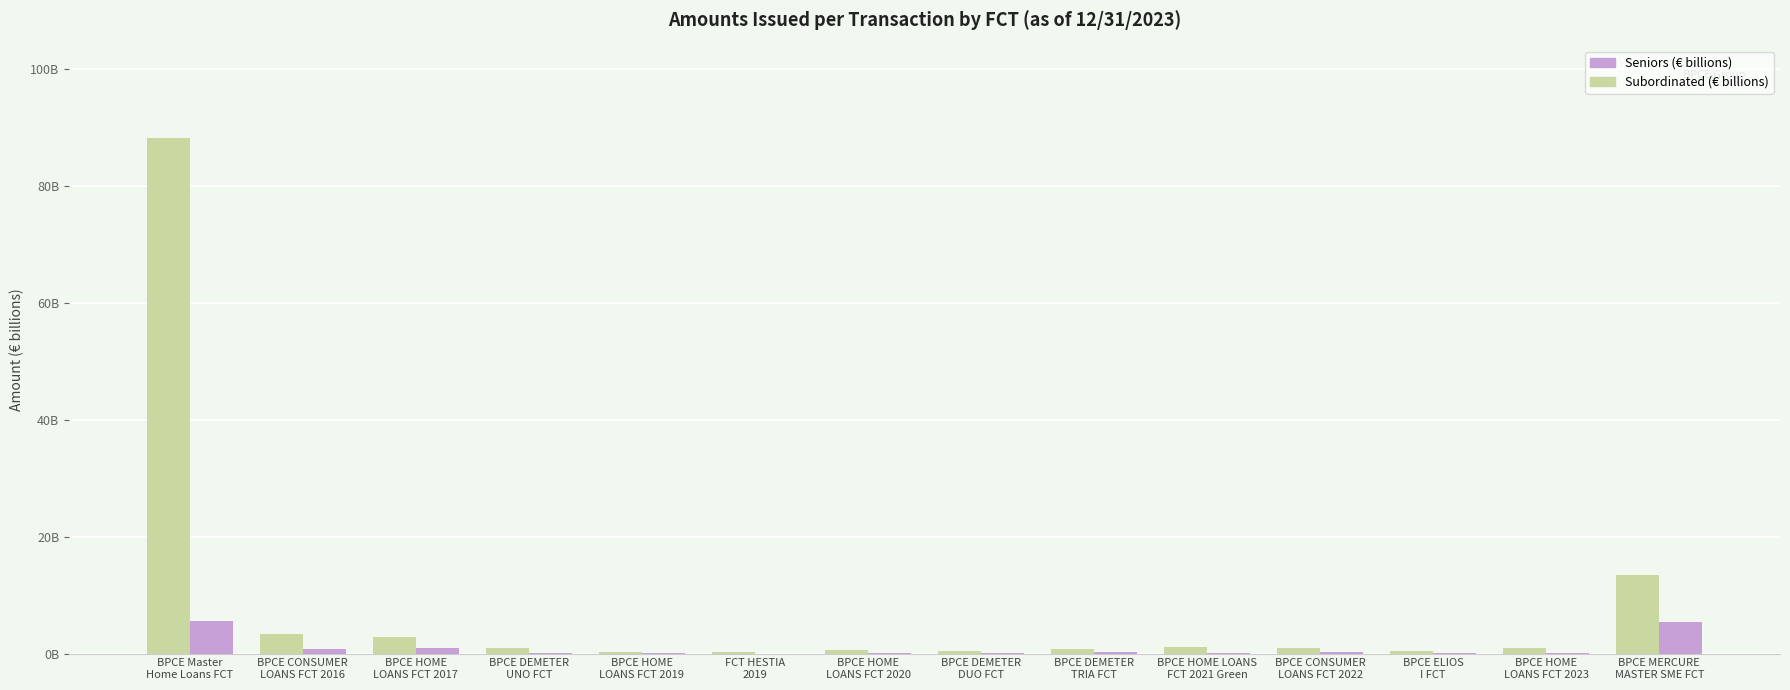

Rank the series by their maximum value, from highest to lowest.

Seniors (€ billions), Subordinated (€ billions)